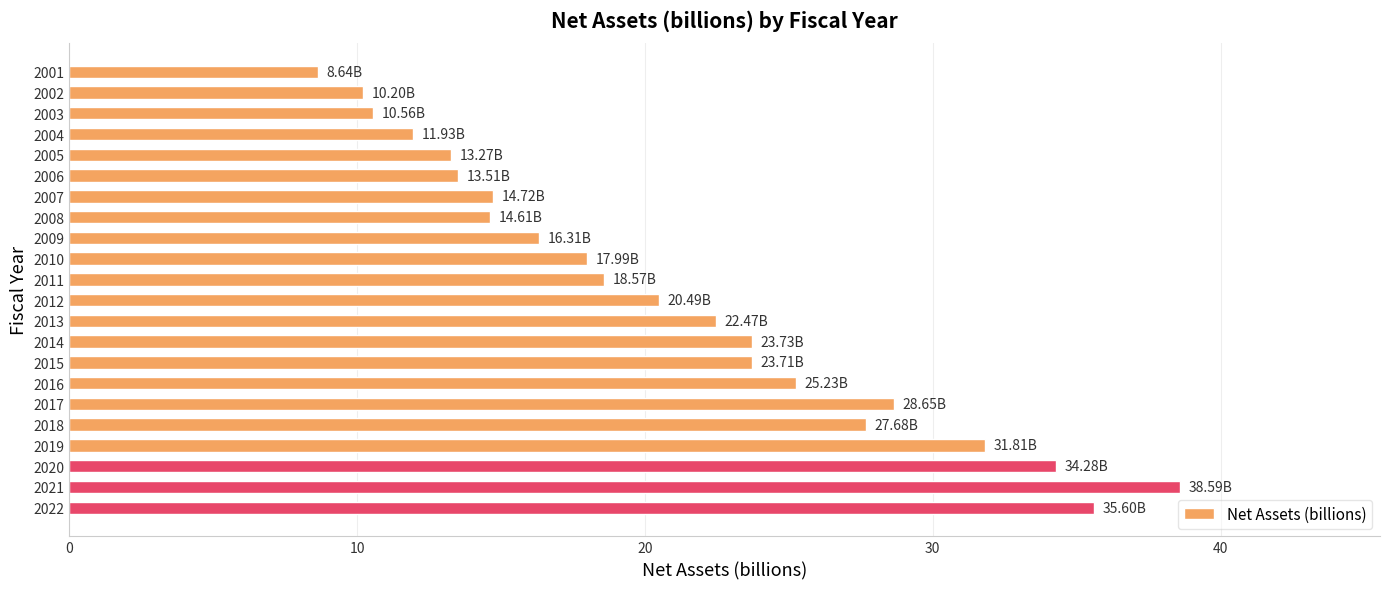

Does the chart contain any negative values?

No